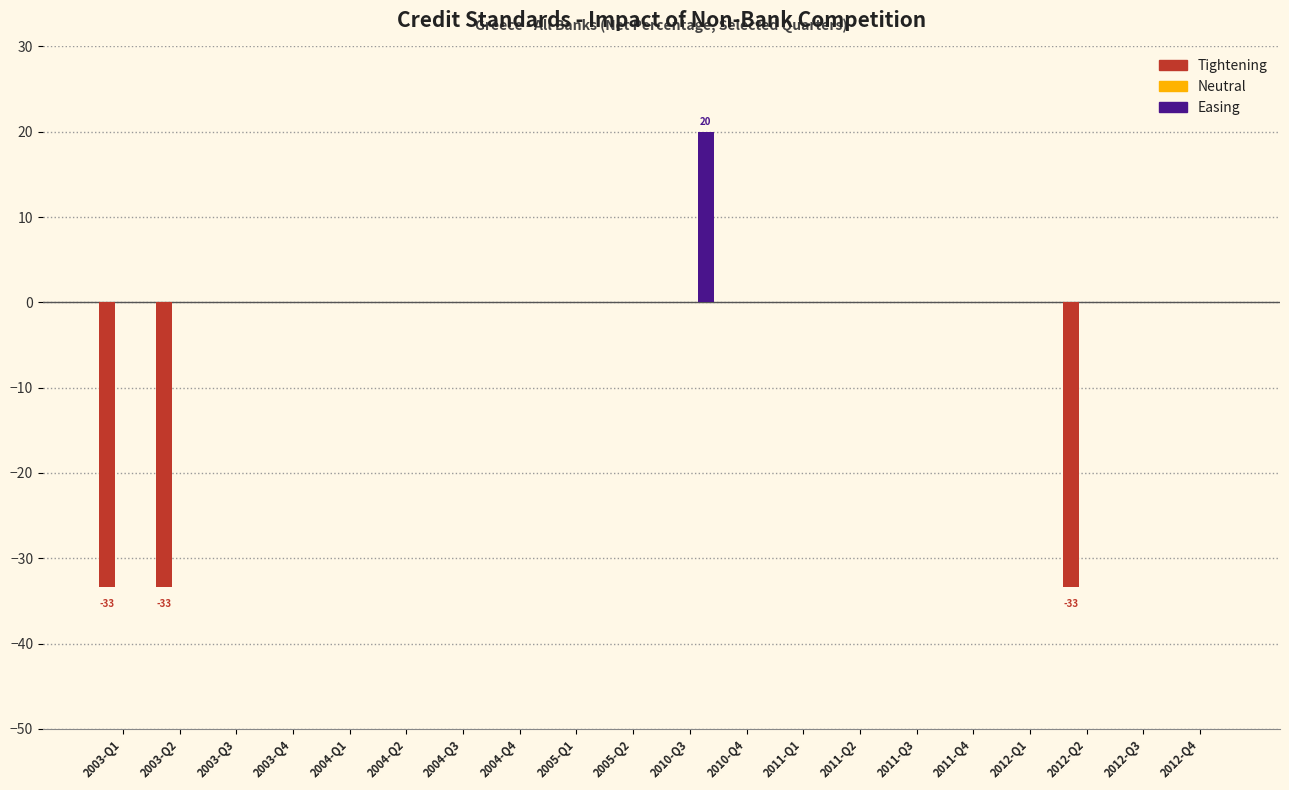

Is it true that Easing equals 11.4 at 2011-Q2?

False